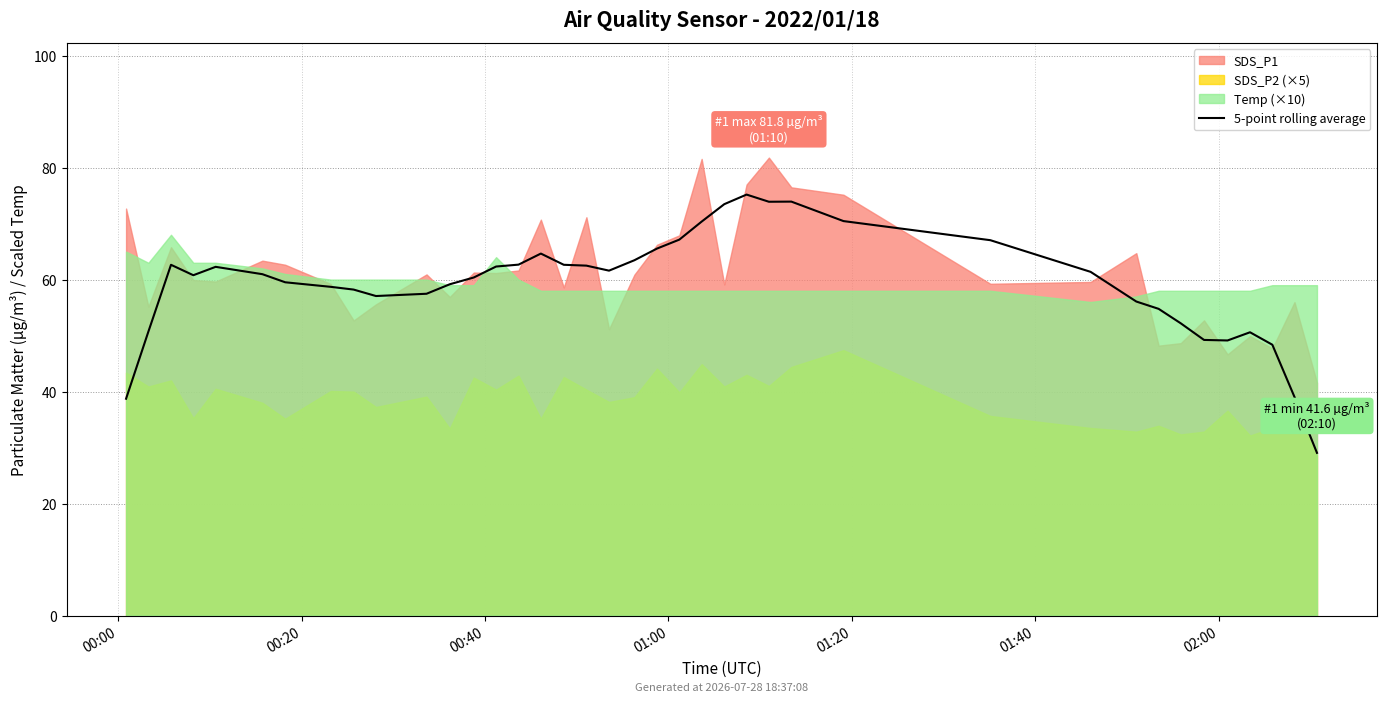

Approximately how many times larger is the value at 7 compared to 20?

0.9